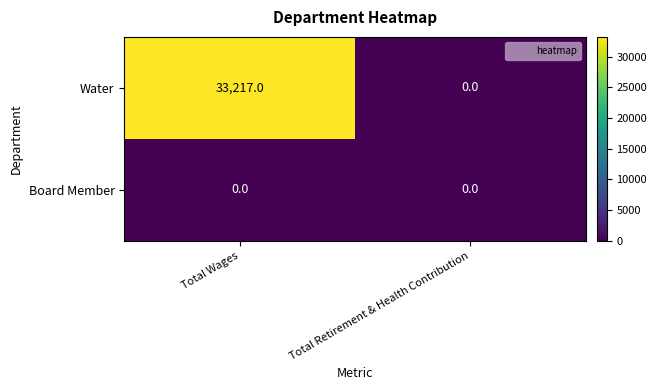

Rank the series at Total Wages from lowest to highest value.

Board Member, Water